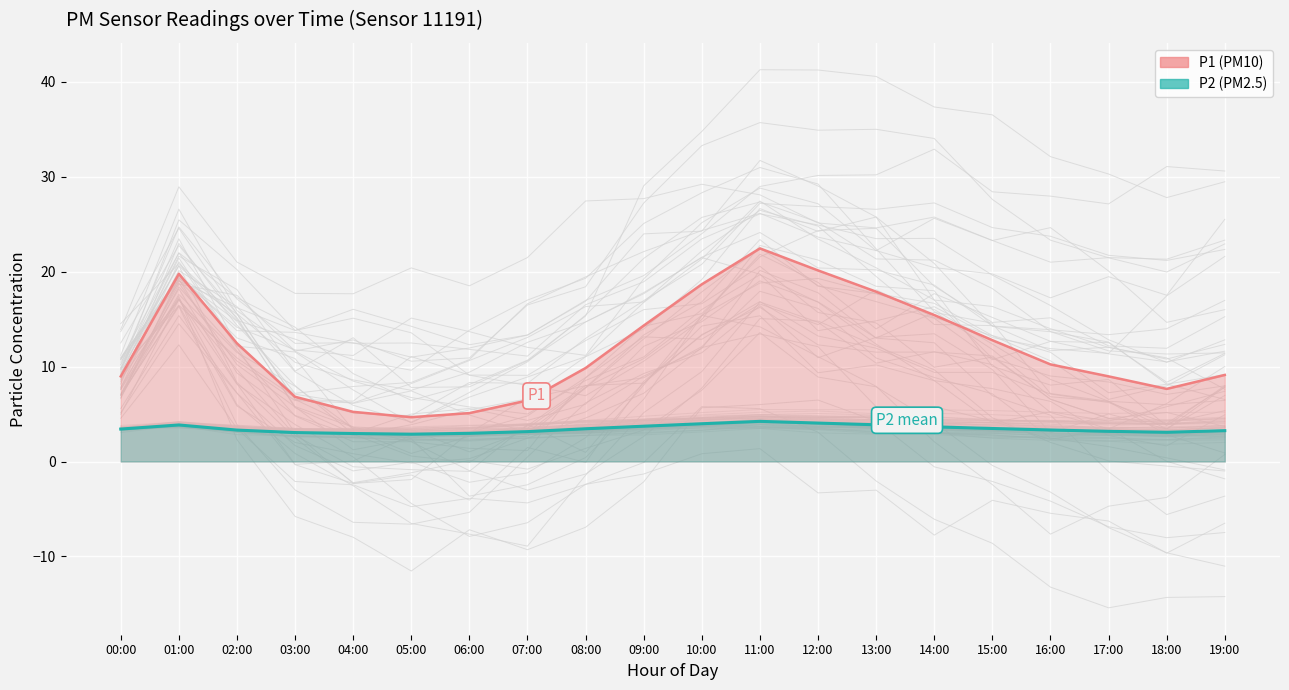

Reading right to left, extract all data points from this chart.

P1: 9.1	7.7	9.0	10.2	12.8	15.4	17.9	20.1	22.4	18.7	14.3	9.8	6.4	5.1	4.7	5.2	6.8	12.4	19.8	9.0
P2: 3.2	3.1	3.2	3.3	3.5	3.6	3.9	4.0	4.2	4.0	3.7	3.5	3.1	3.0	2.9	3.0	3.0	3.3	3.9	3.4